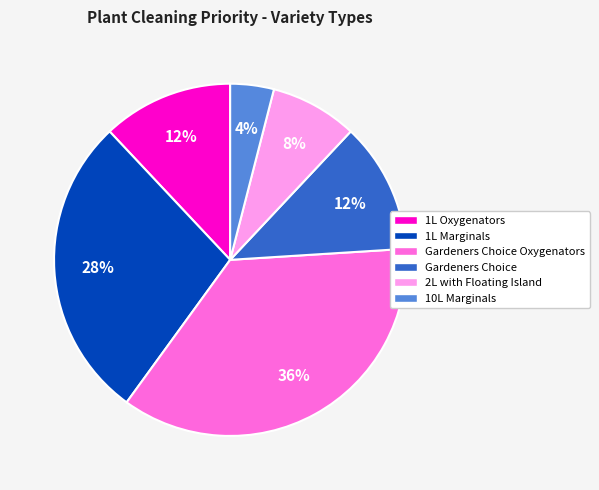

Is there any slice that represents more than half of the pie?

No